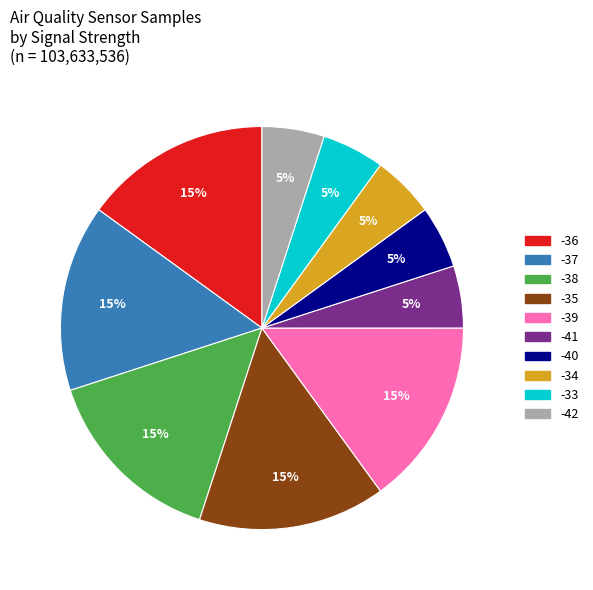

To the nearest percent, what is the average slice percentage?

10%